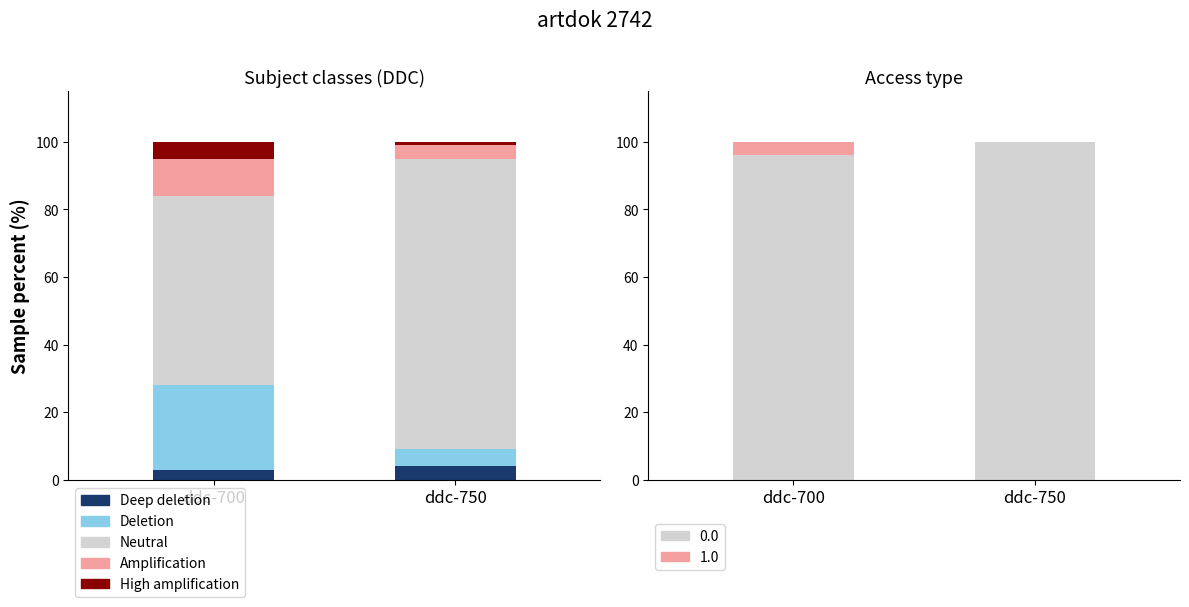

Is the value of Deep deletion at ddc-700 greater than the value of Amplification at ddc-750?

No